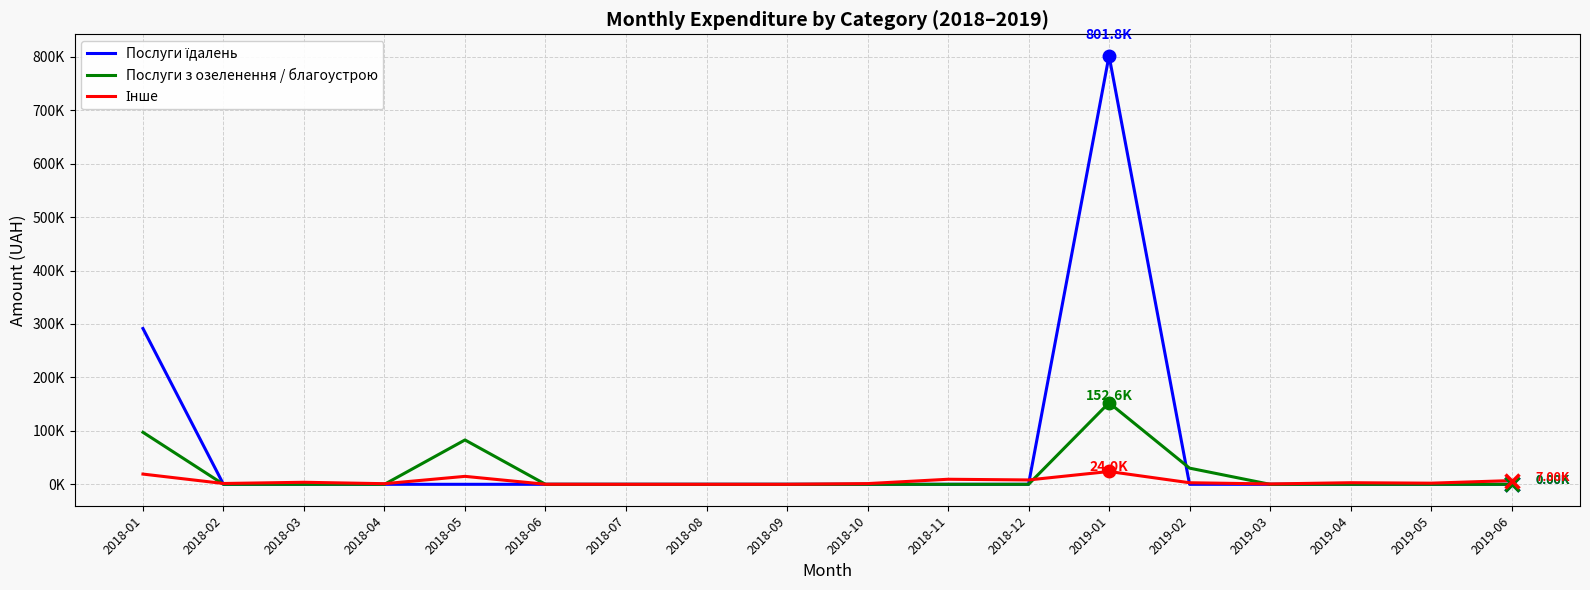

Is this an area chart (filled region under the line)?

No